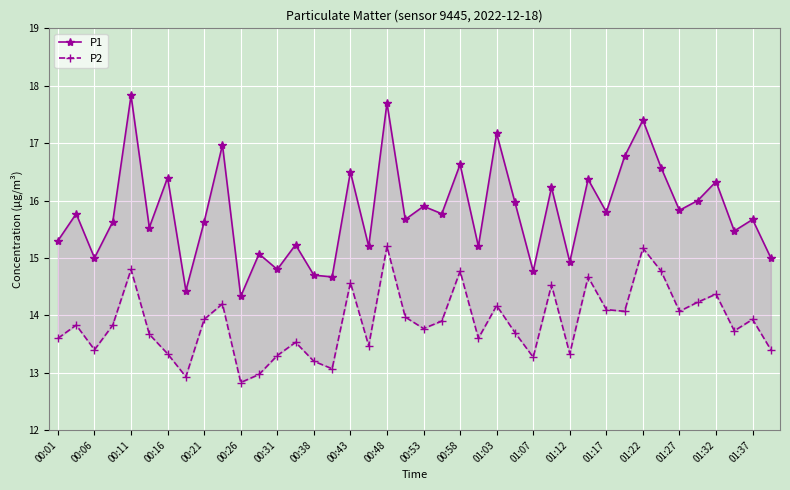

What is the difference between the maximum and second lowest values in the P2 series?

2.3